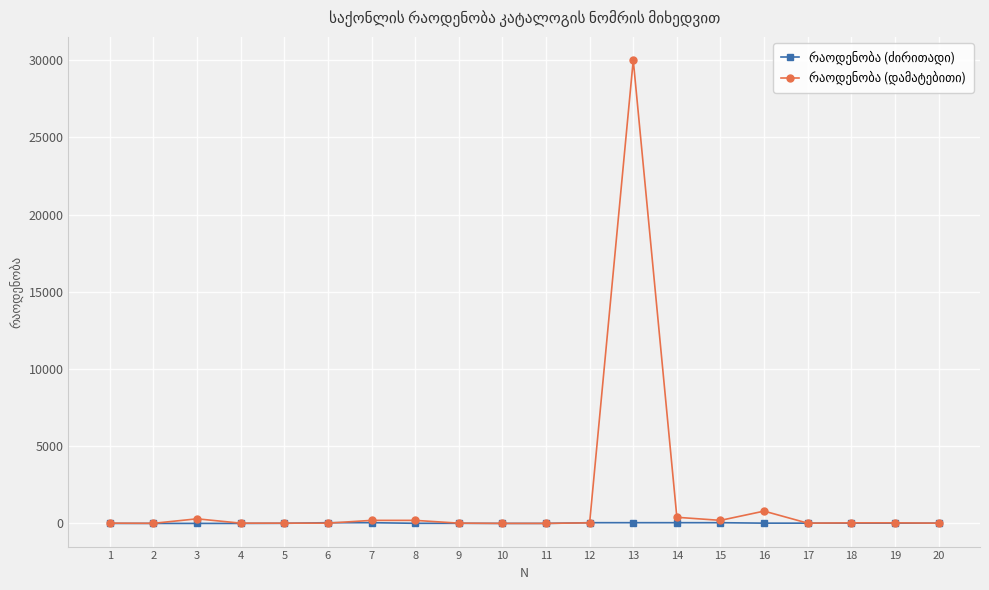

At which category is the sum across all series the highest?

13